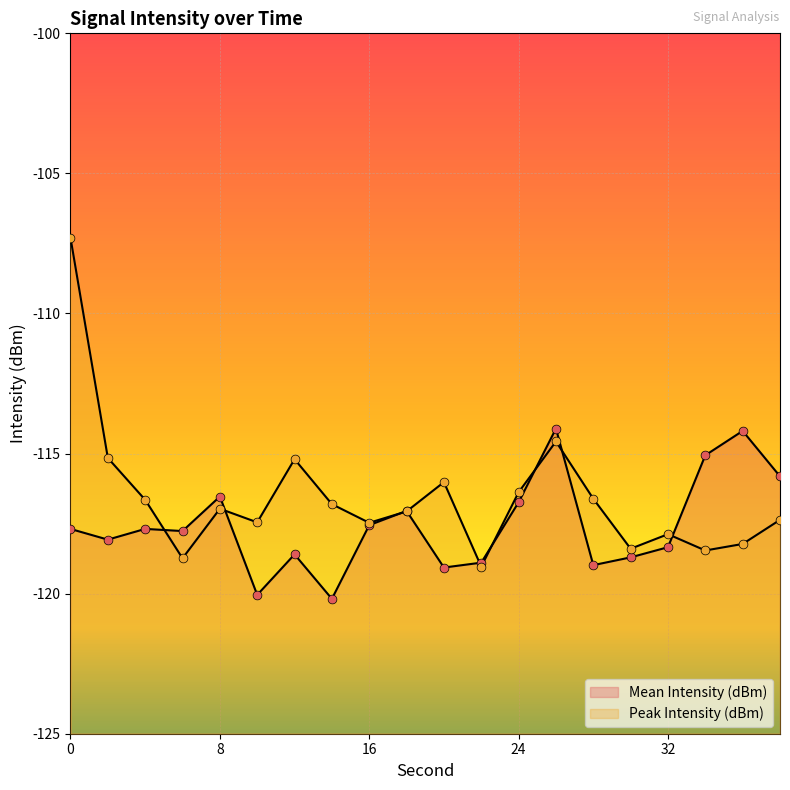

What is the total value across all series at 38?

-233.2